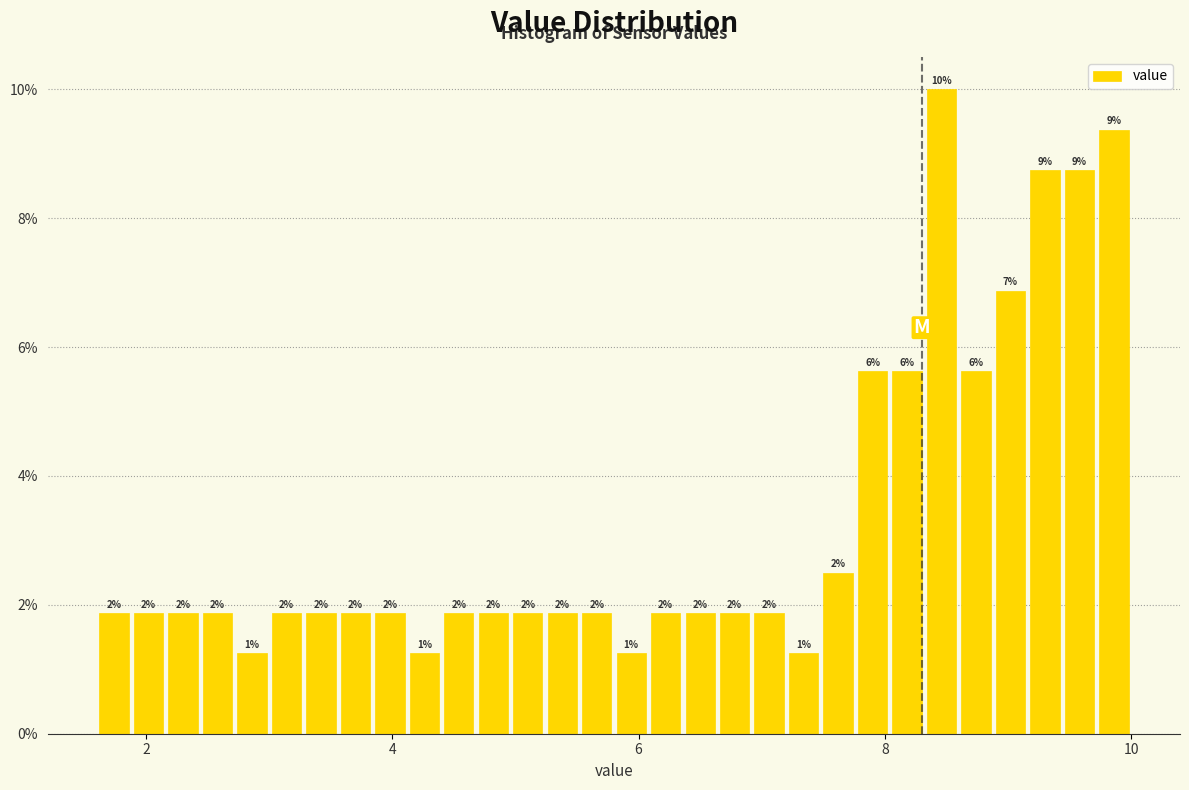

Read against the x-axis, roughly where is the centre of the tallest bar?

8.4